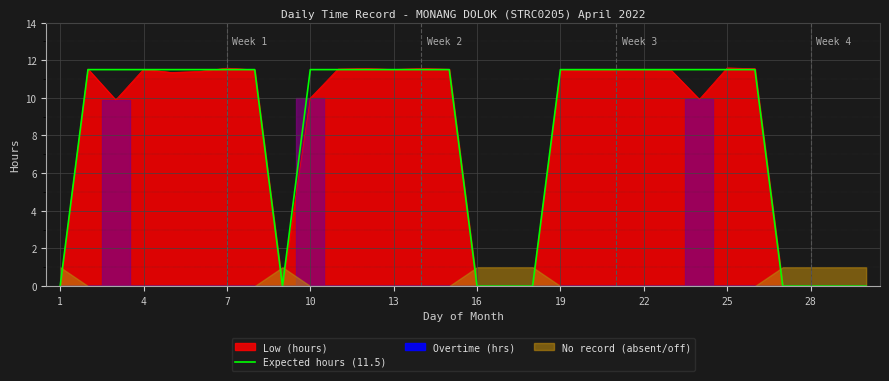

True or false: Expected hours (11.5) has a value of 11.5 at 19.

True